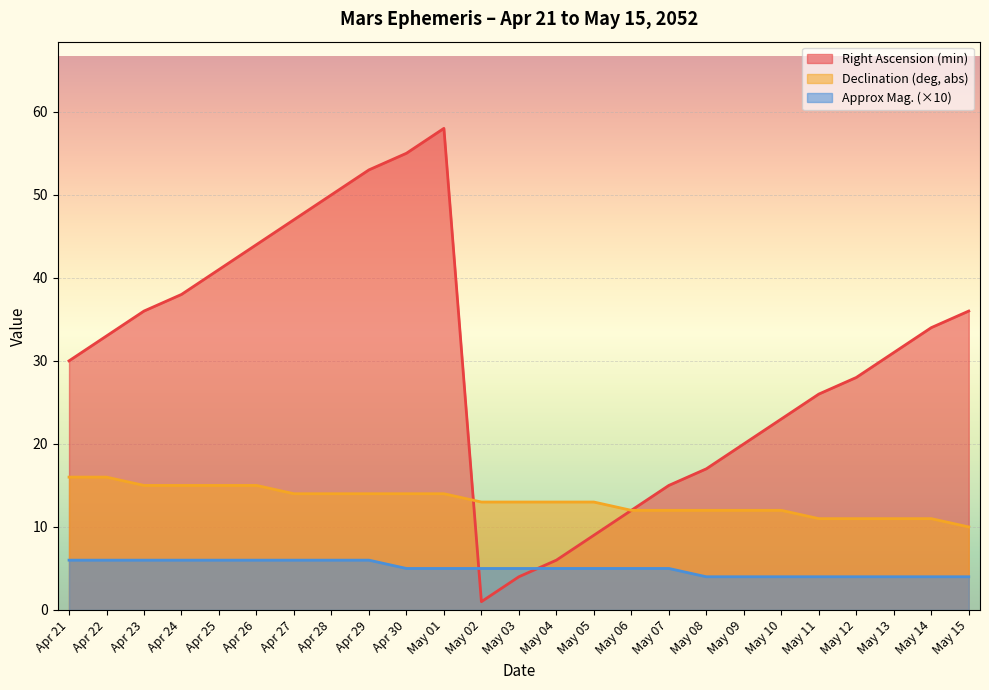

What are all the series names shown in the legend?

Right Ascension (min), Declination (deg, abs), Approx Mag. (×10)